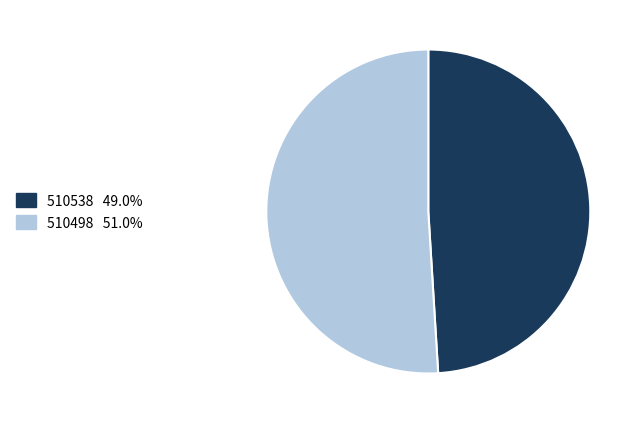

Does any single category account for the majority?

Yes